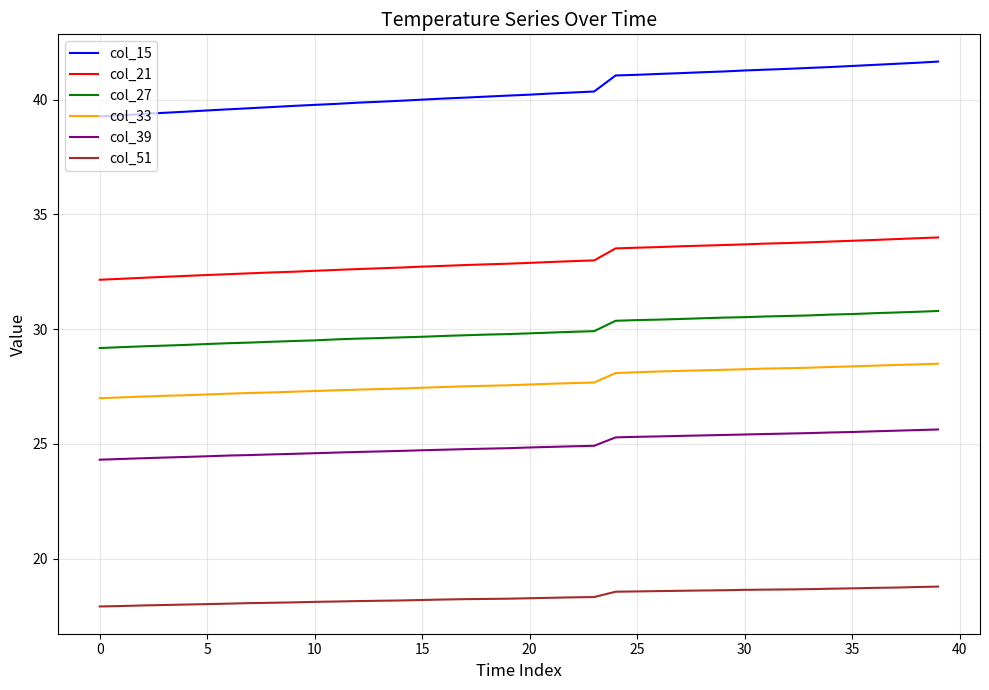

What is the minimum value shown in the chart?

17.9